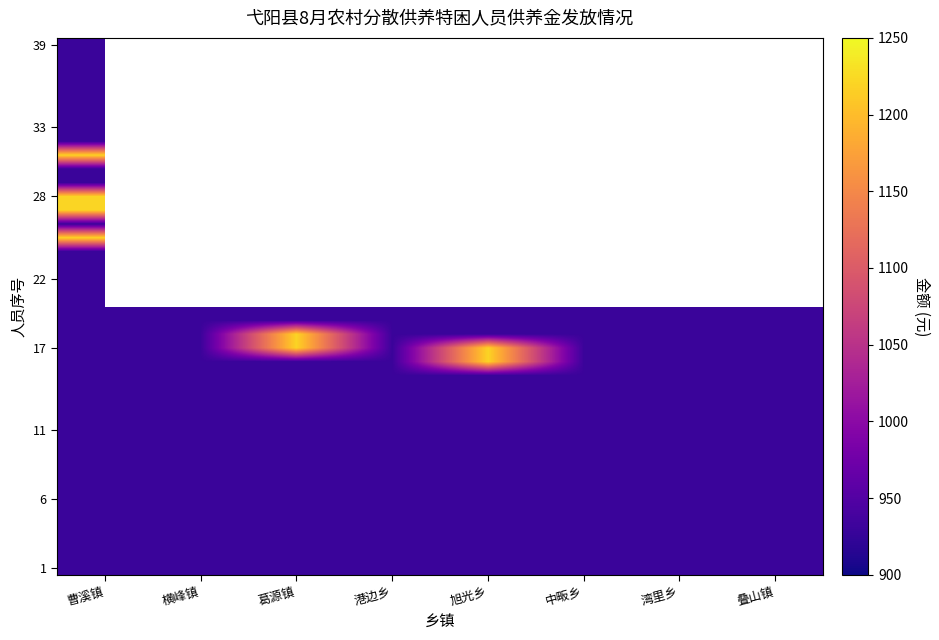

Which label corresponds to the largest value in the chart?

旭光乡